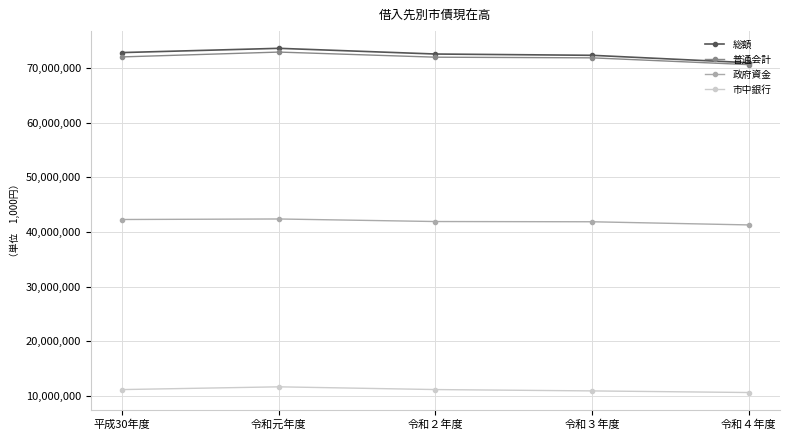

True or false: 政府資金 and 普通会計 intersect in this chart.

False